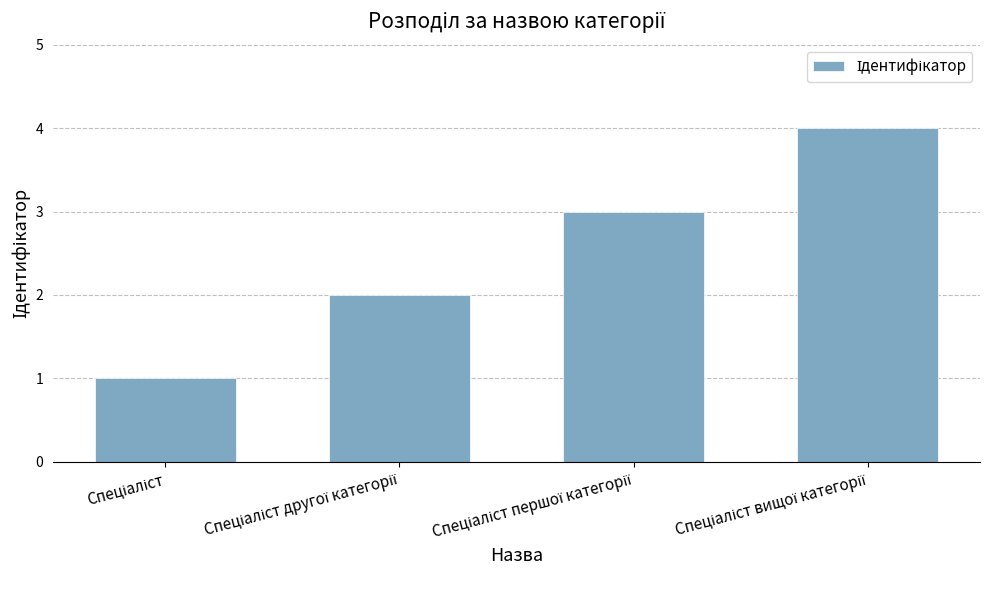

What is the maximum value shown in the chart?

4